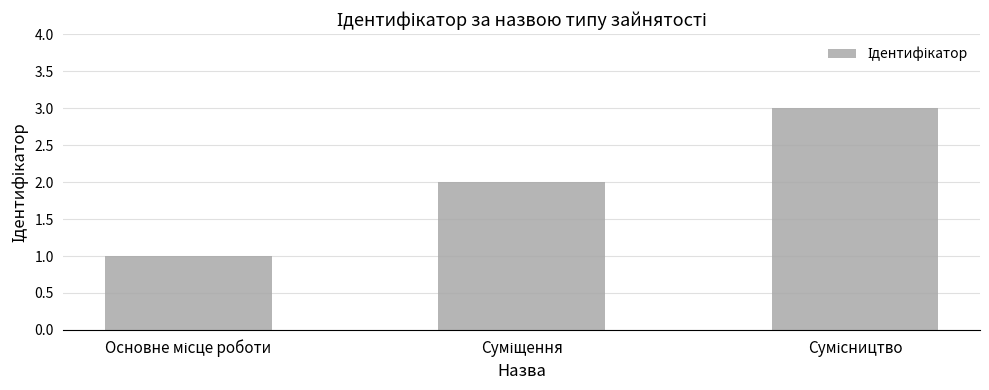

Count the number of data series in this chart.

1